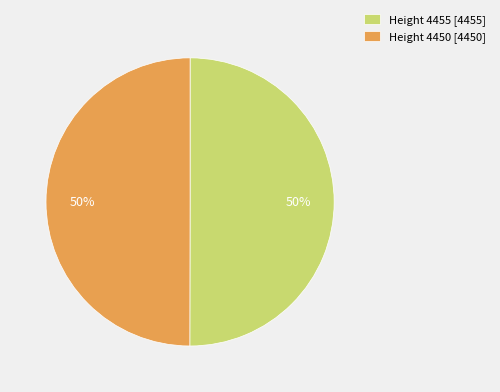

What percentage is the Height 4450 [4450] slice, to the nearest percent?

50%